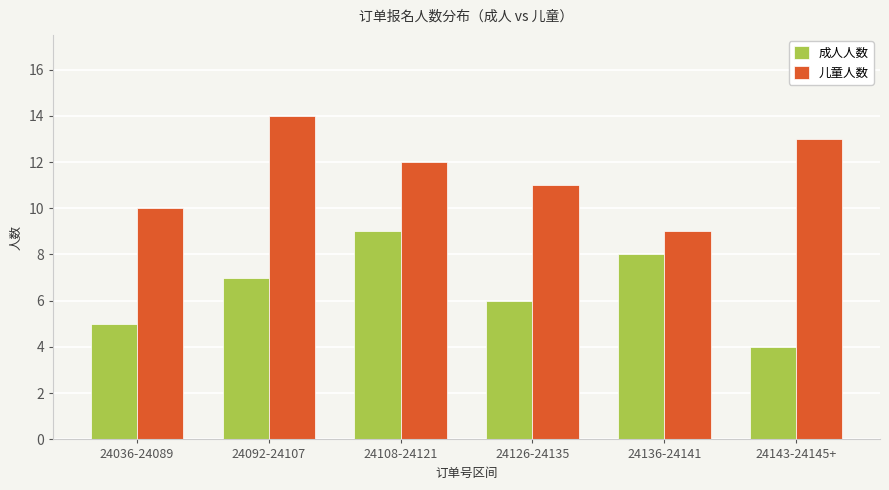

How many data points in 儿童人数 are less than 12?

3